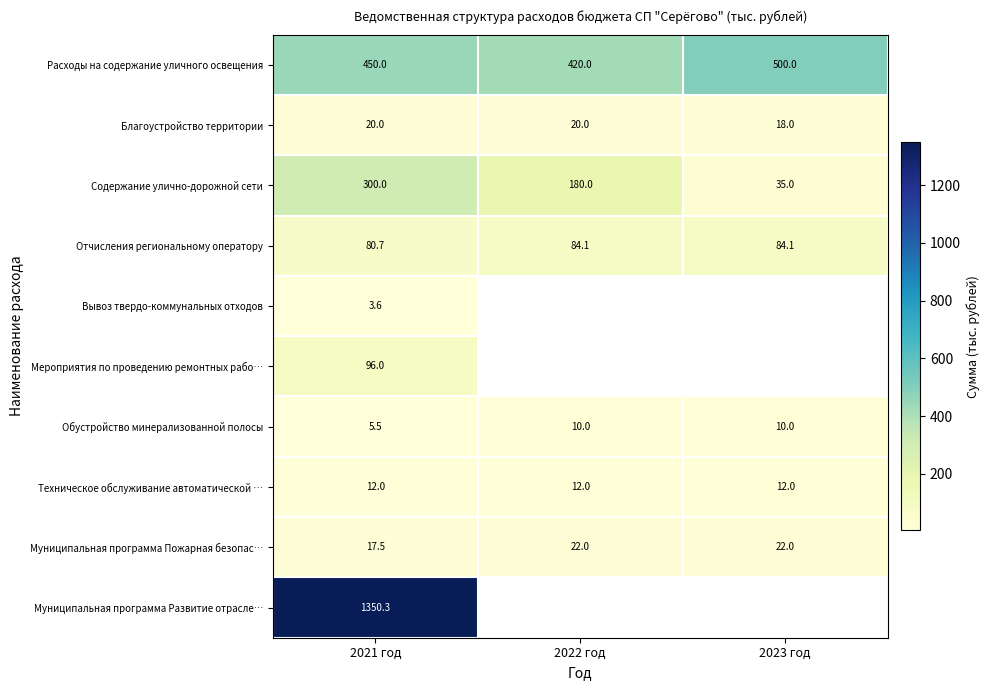

What is the difference between the maximum and minimum values in the Обустройство минерализованной полосы series?

4.5